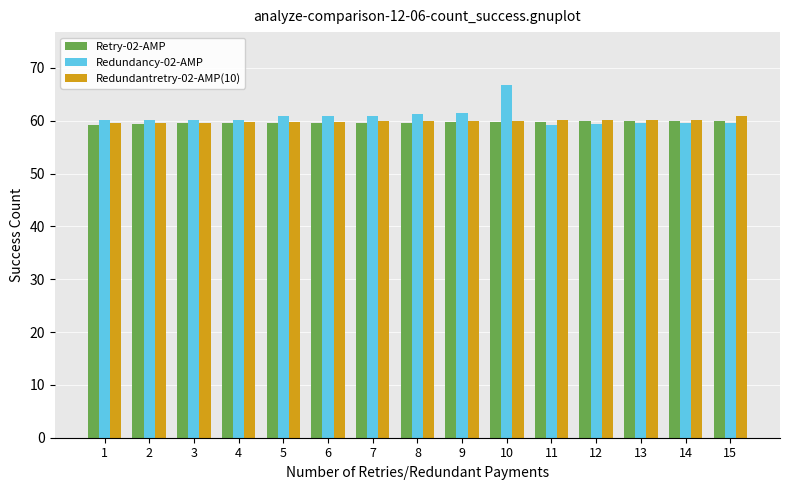

How many bars are there in each group?

3